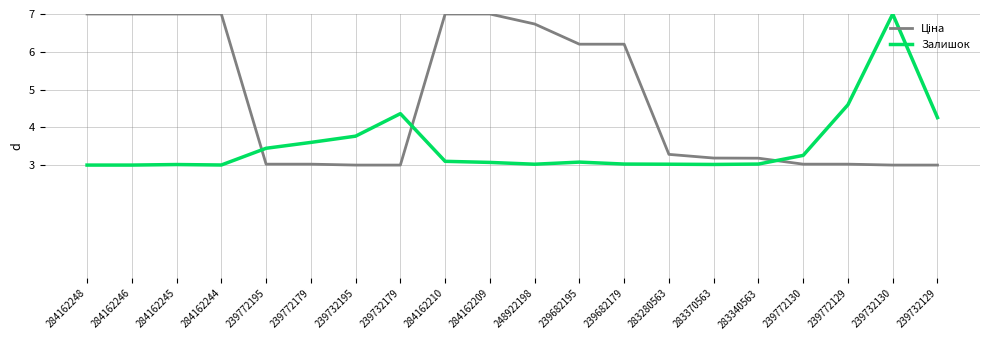

What is the difference between the highest and lowest values at 239682195?

3.1